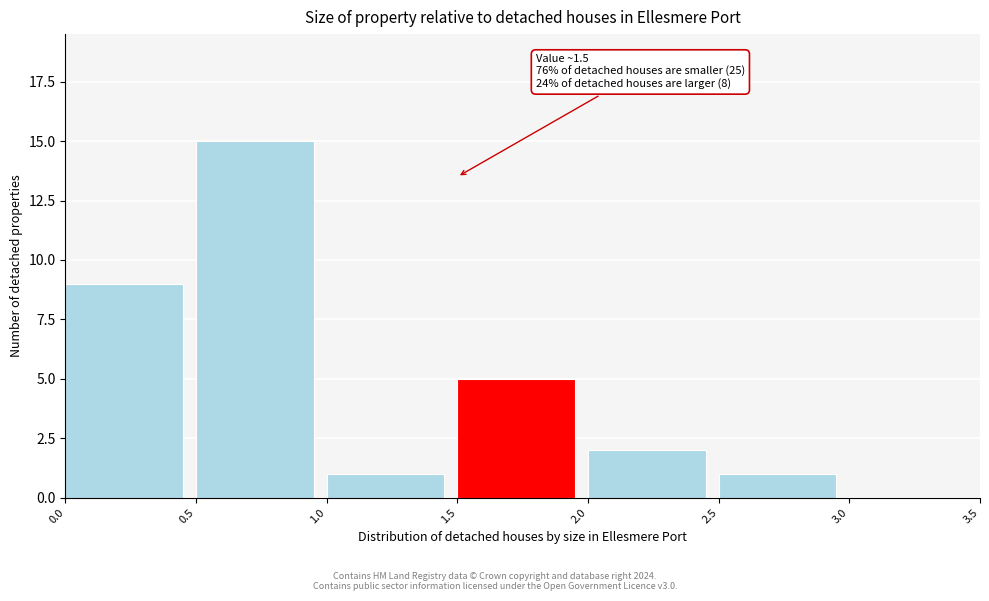

Which range on the x-axis has the tallest bar?

0.5 to 1.0